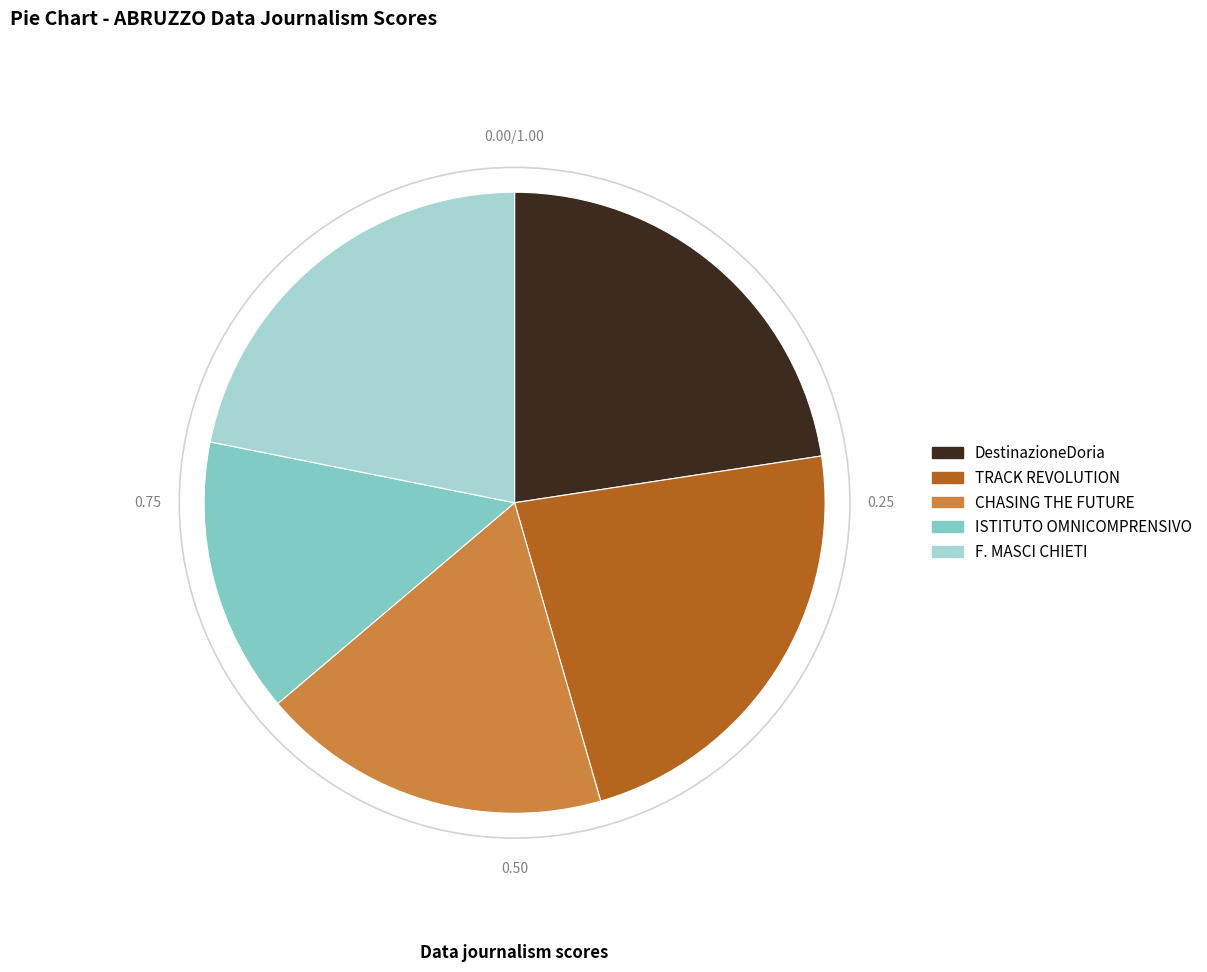

How many slices are in this pie chart?

5